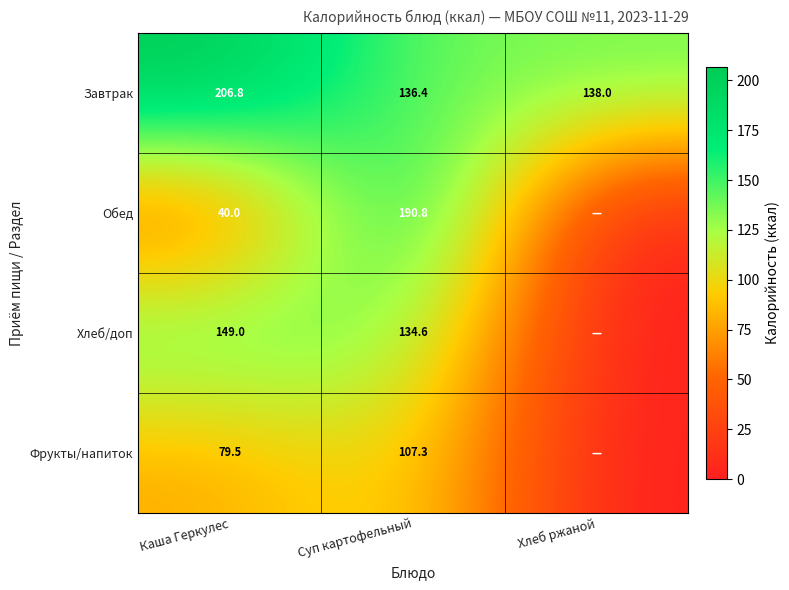

True or false: Завтрак has a value of 231.6 at Хлеб ржаной.

False